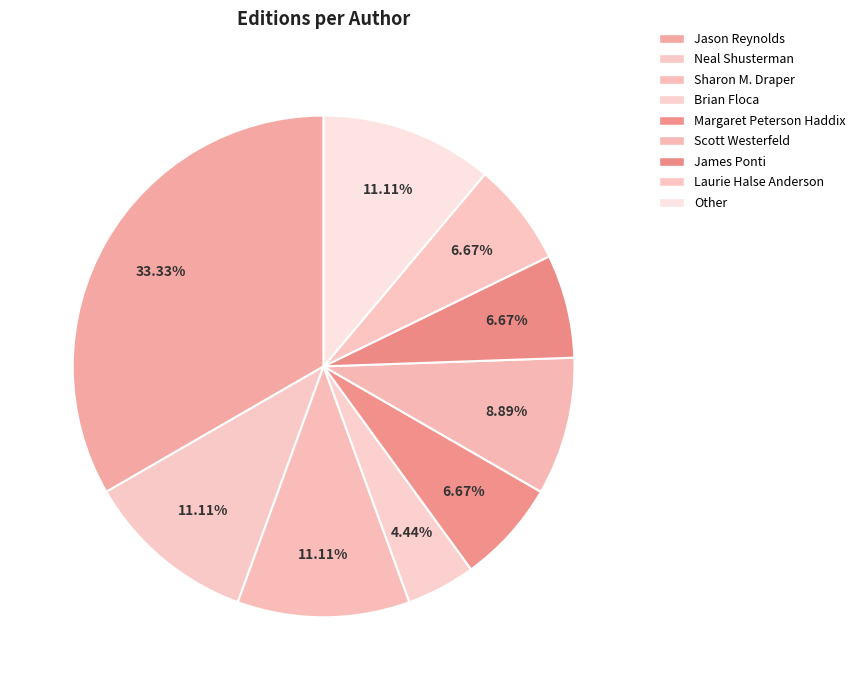

Which has a higher value, Brian Floca or Other?

Other